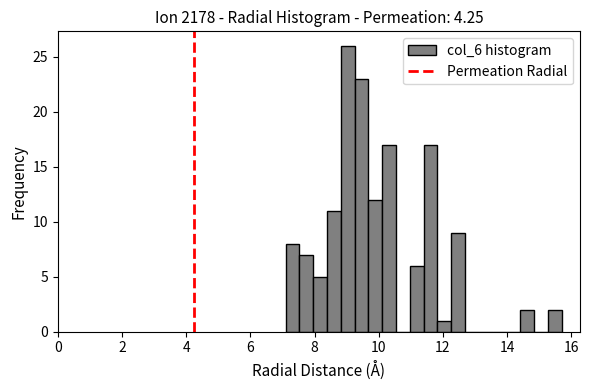

Read against the x-axis, roughly where is the centre of the tallest bar?

9.0